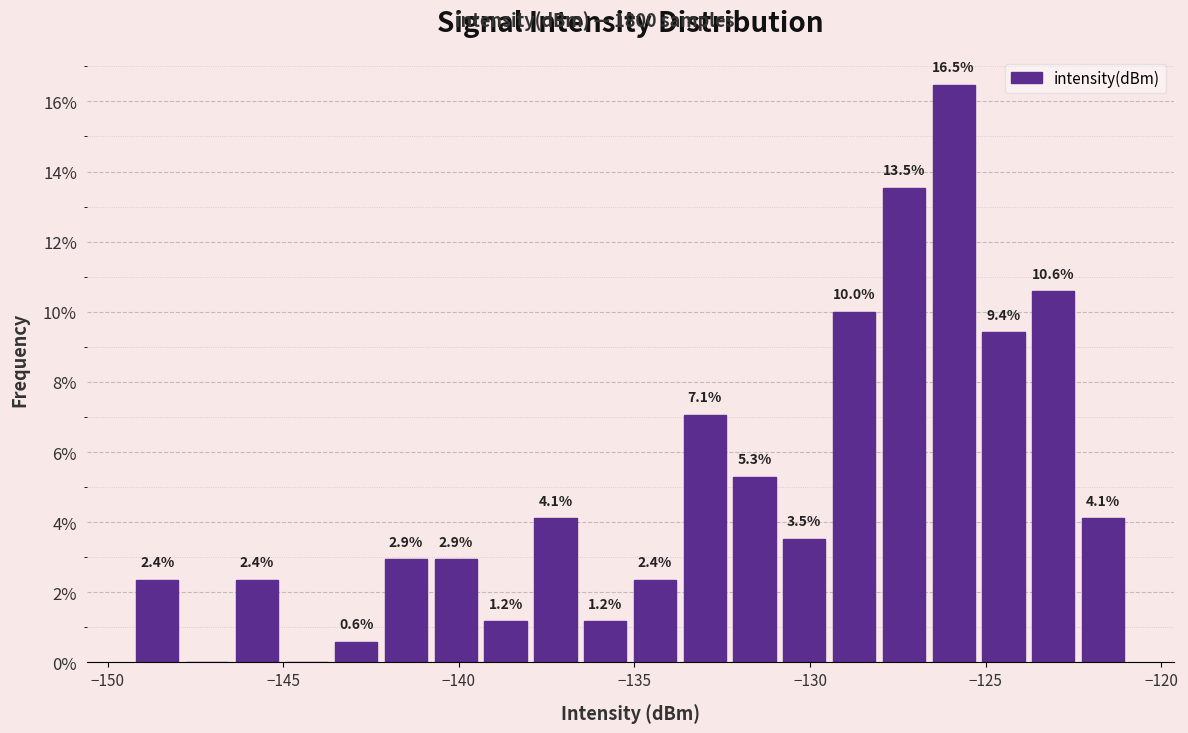

Read against the x-axis, roughly where is the centre of the tallest bar?

-126.0